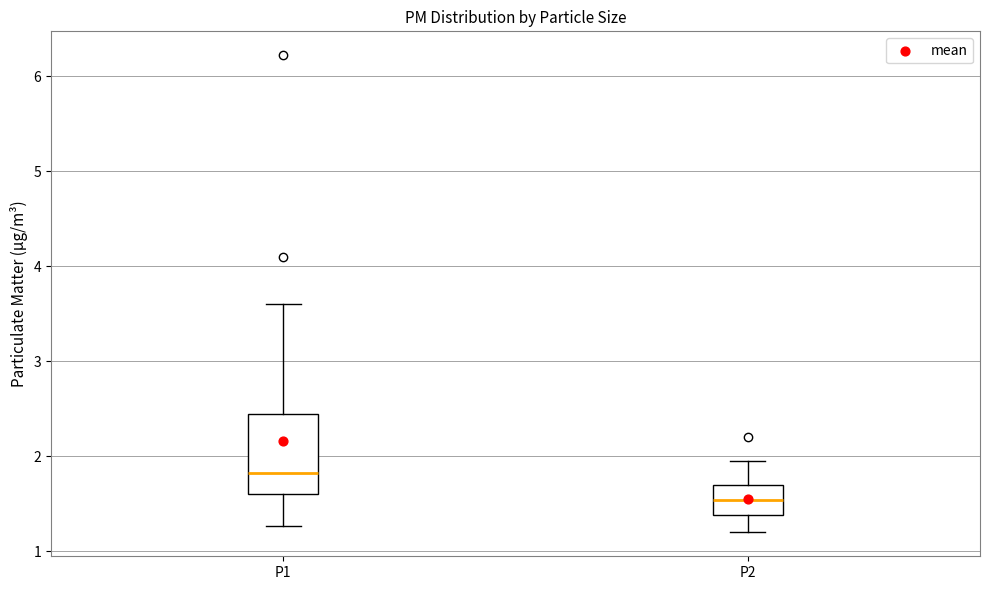

Which box's median line is the lowest?

P2